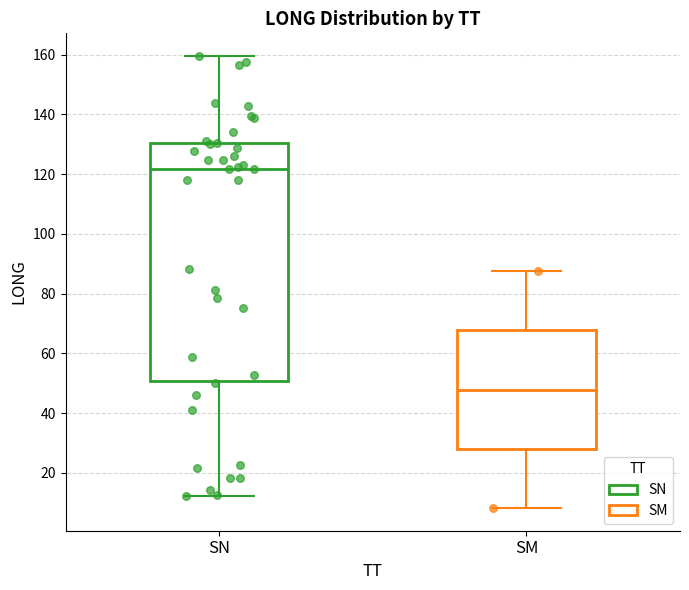

Where does the median line of the box for SN sit on the y-axis? The values are not printed on the chart, so give them approximately, as read against the axis.

122